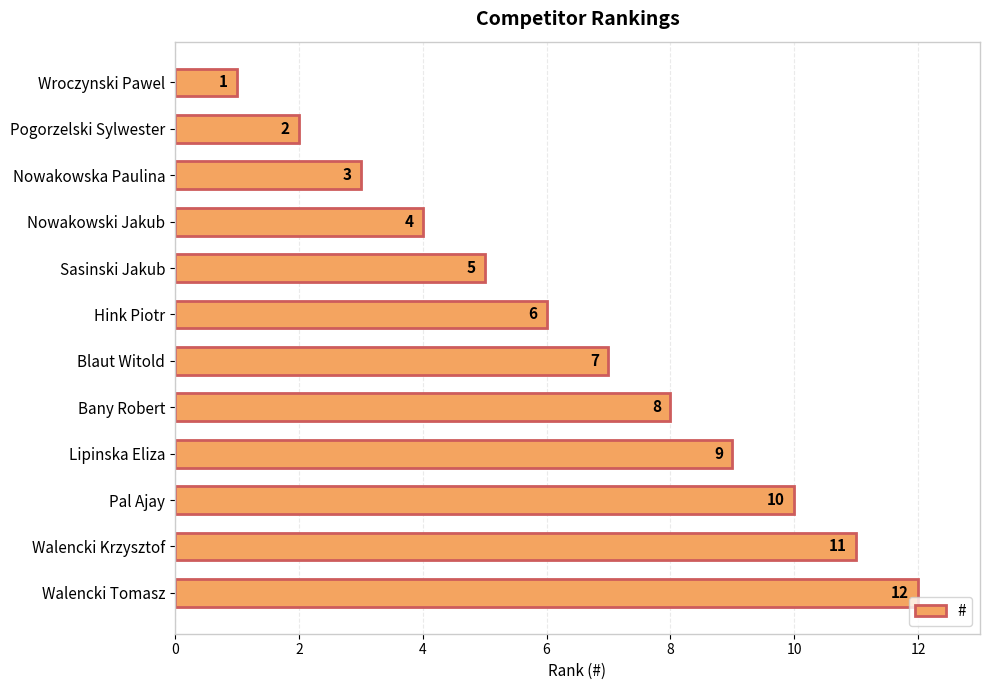

What is the label of the 9th bar from the top?

Lipinska Eliza